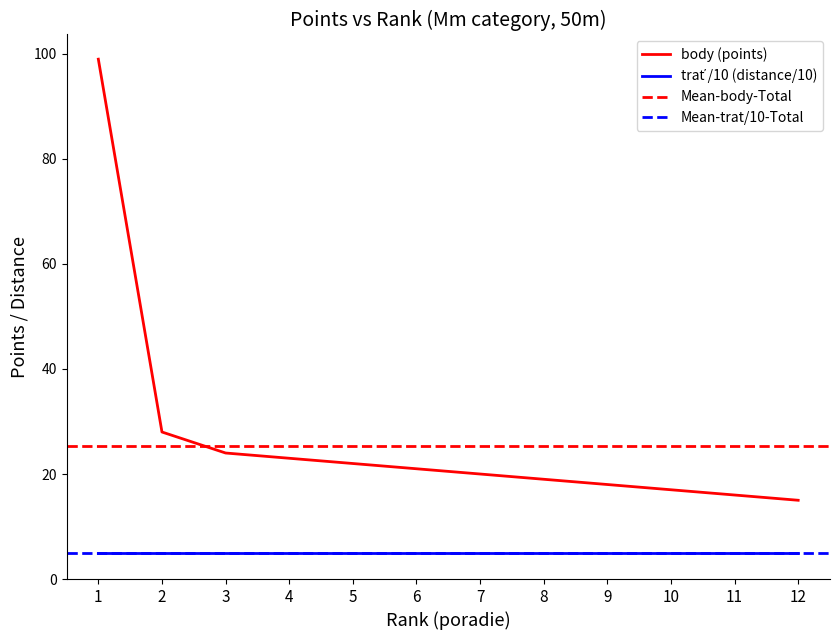

List the labels in order of value, smallest first.

12, 11, 10, 9, 8, 7, 6, 5, 4, 3, 2, 1